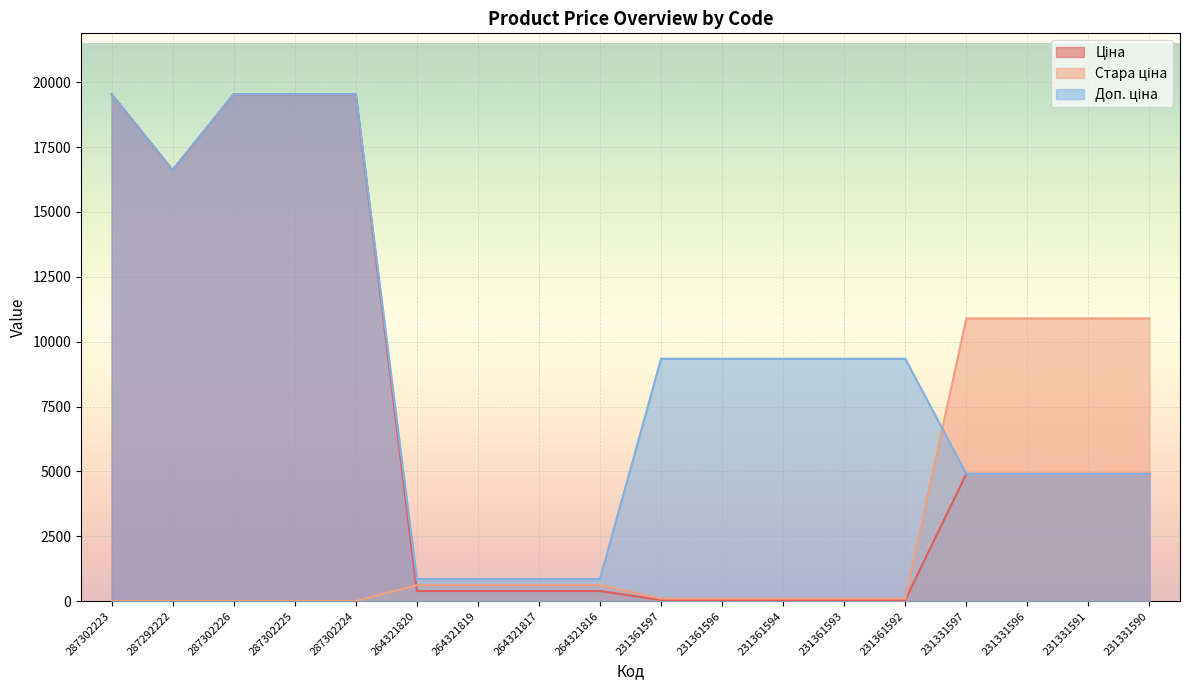

How many lines are shown in the chart?

3